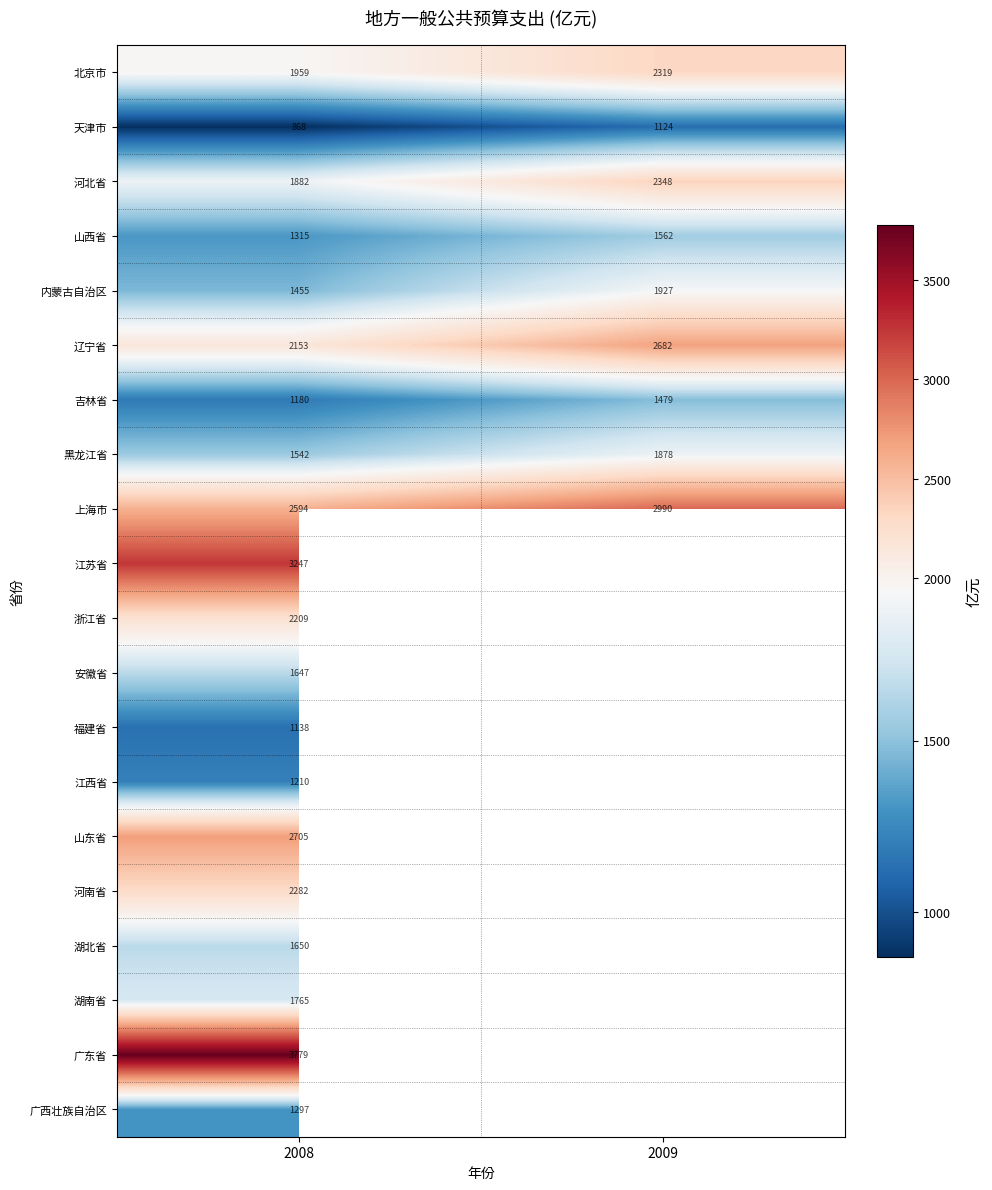

The value of 吉林省 at 2008 is 782.5. True or false?

False